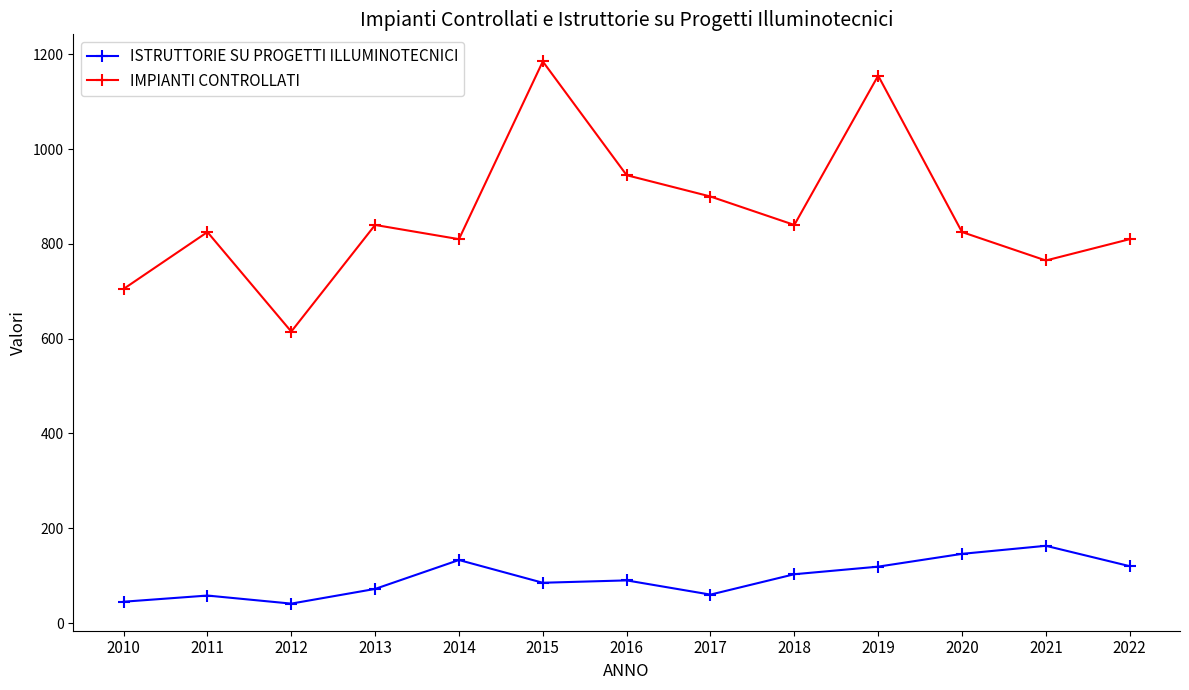

What is the total value across all series at 2017?

960